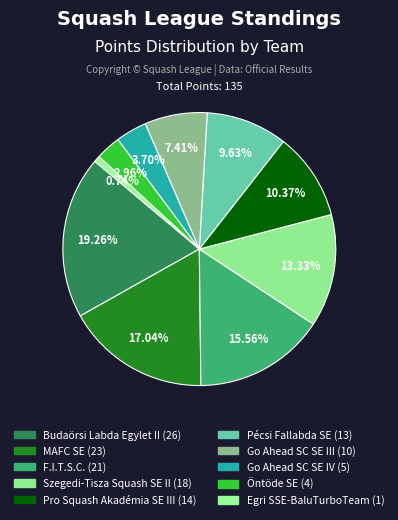

To the nearest percent, what is the difference between the largest and smallest slice percentages?

19%